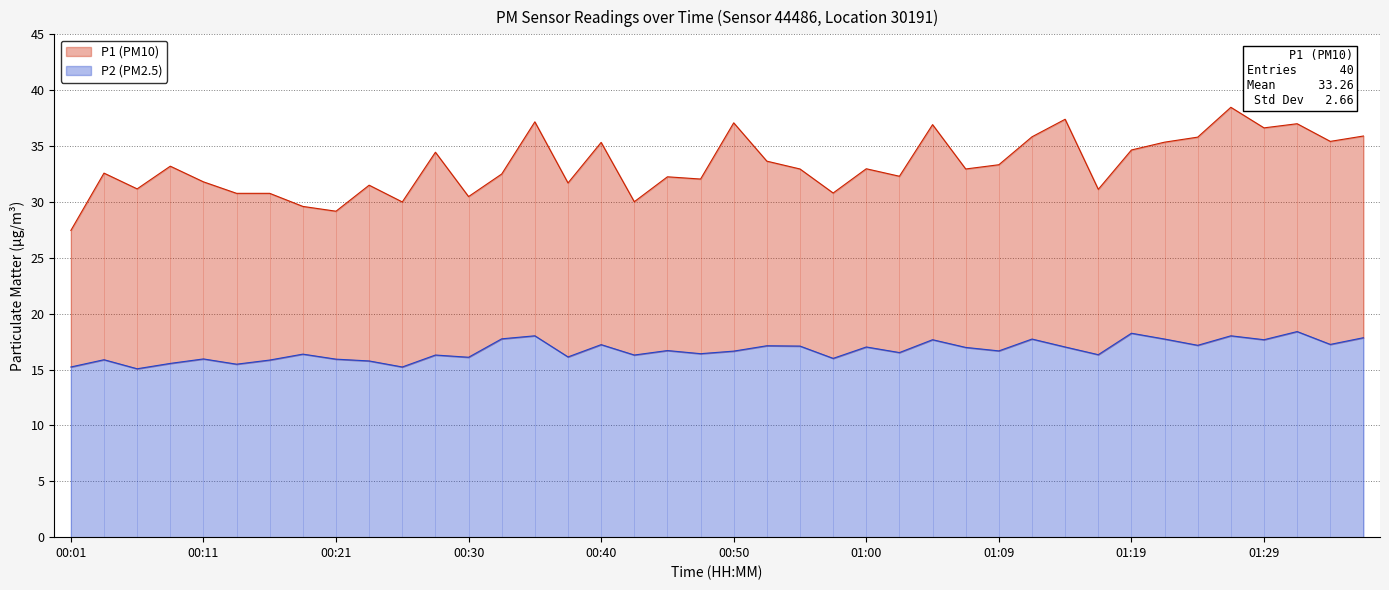

What is the label of the 1st point from the right?

01:36